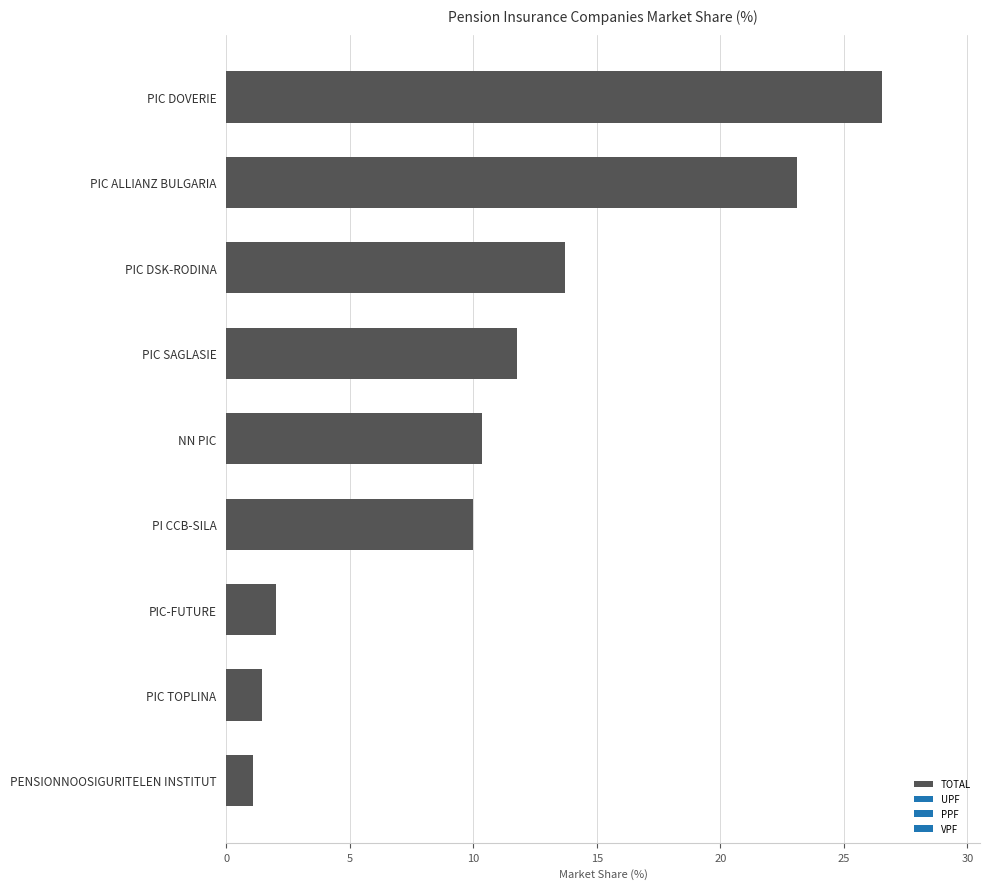

What is the difference between the values at PENSIONNOOSIGURITELEN INSTITUT and PIC SAGLASIE?

10.7